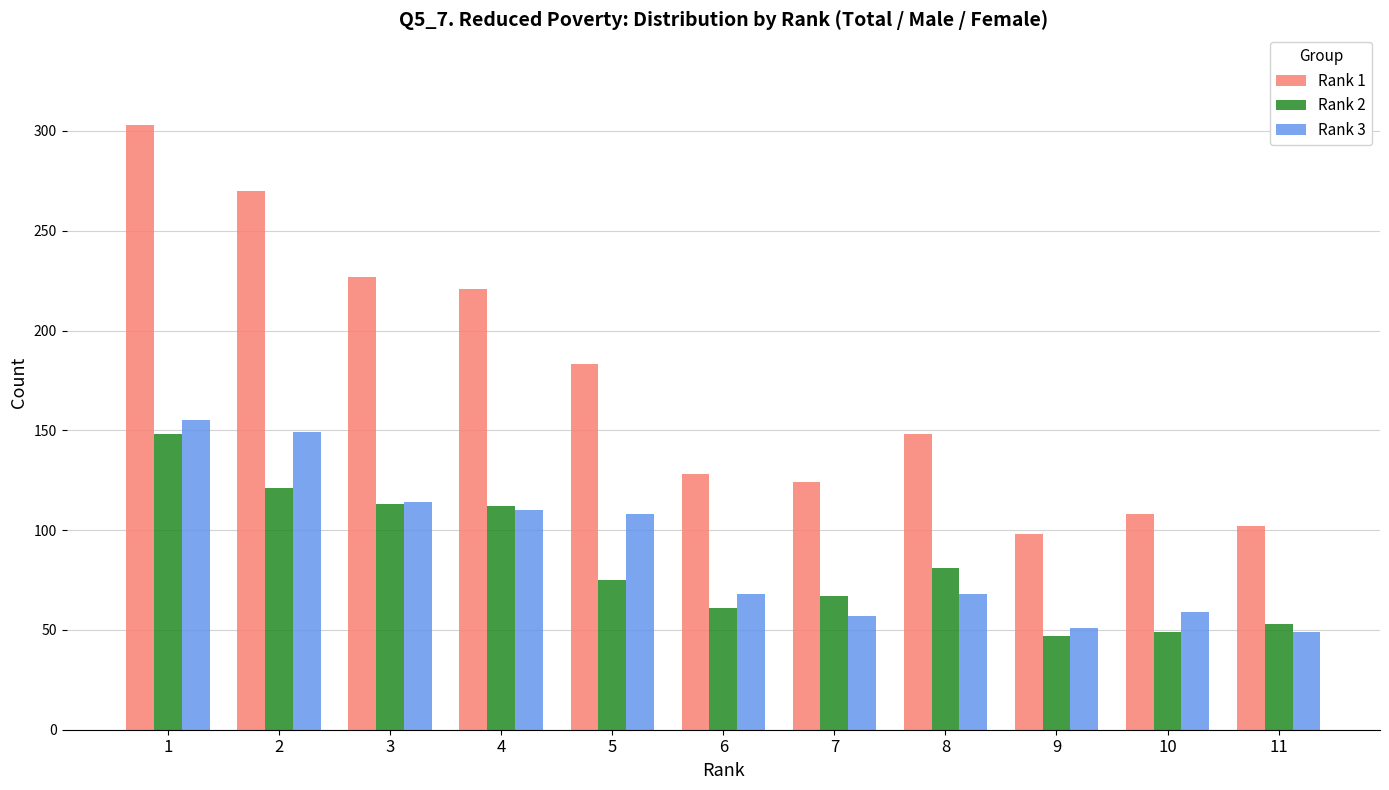

The Rank 2 series shows 113 at 3. True or false?

True